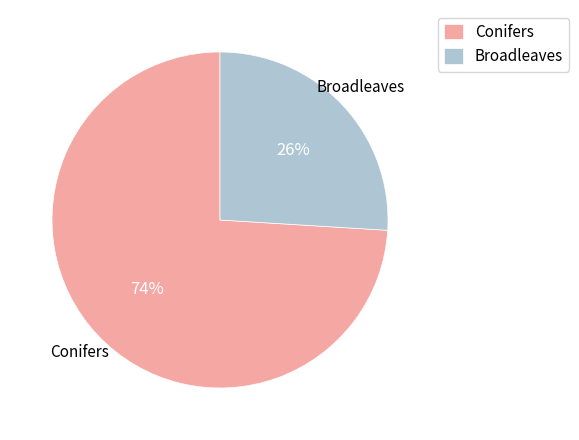

Approximately how many times larger is the value at Conifers compared to Broadleaves?

2.8